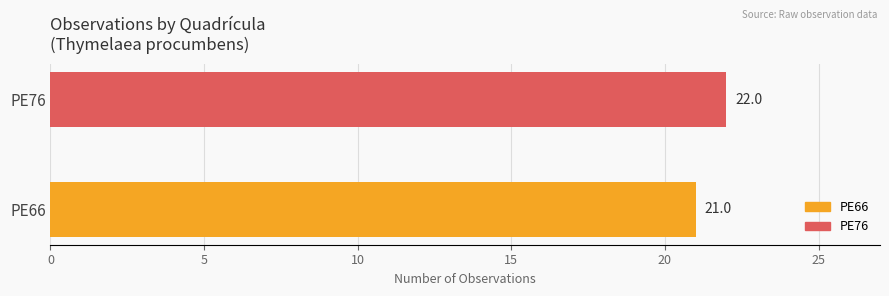

List the series in order of their overall mean, lowest first.

PE66, PE76